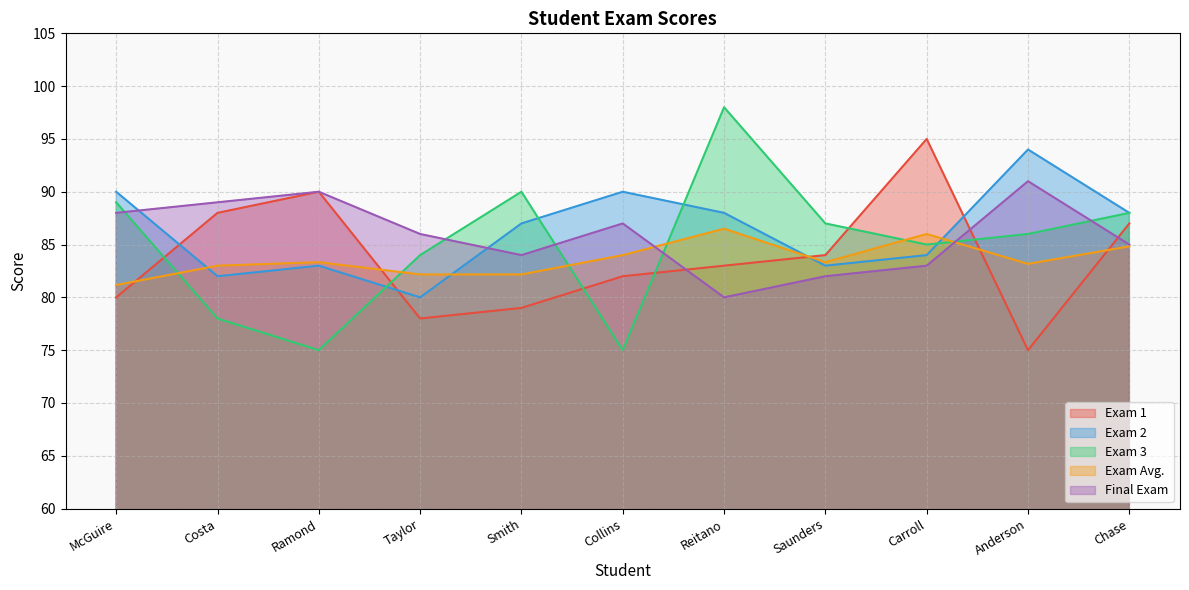

Read the Exam 2 value at McGuire.

90.0